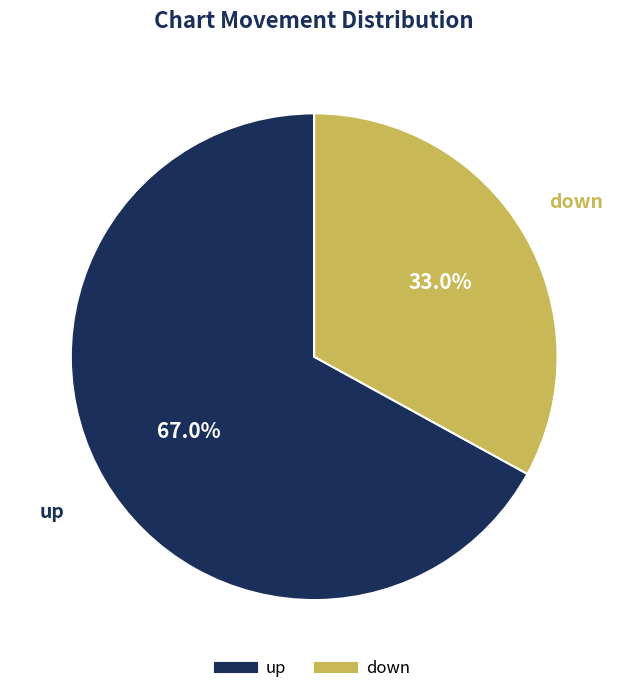

Rank the categories by value from lowest to highest.

down, up